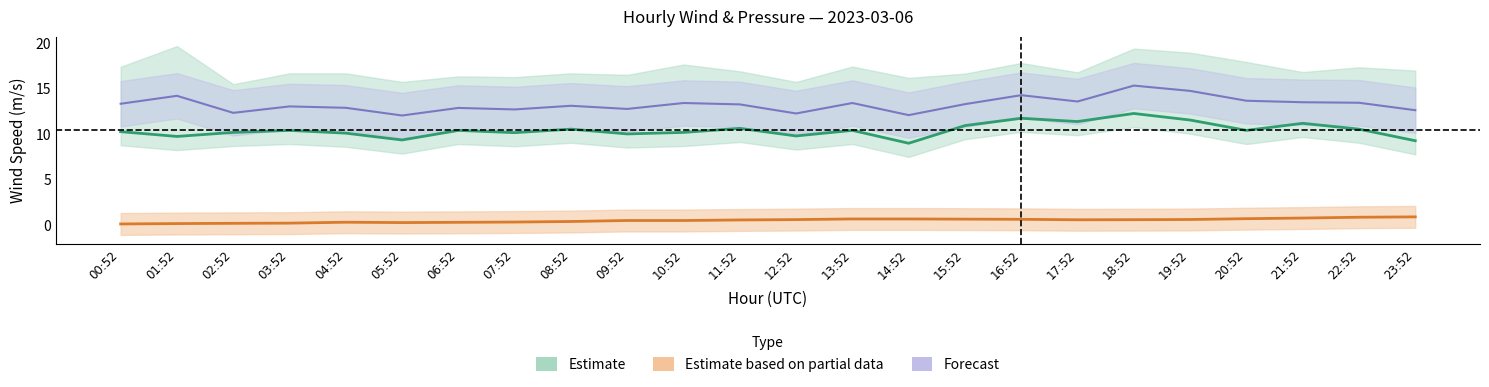

True or false: ATMOS_PRES_norm and WIND_SPEED cross at least once.

False